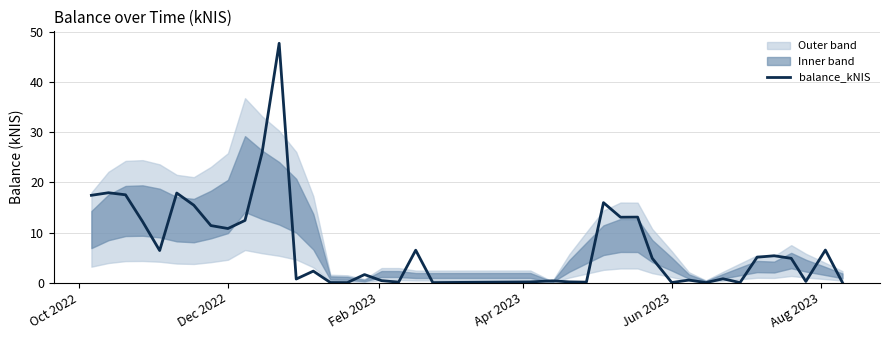

Is it true that the value at Feb 2023 is 9.4?

False